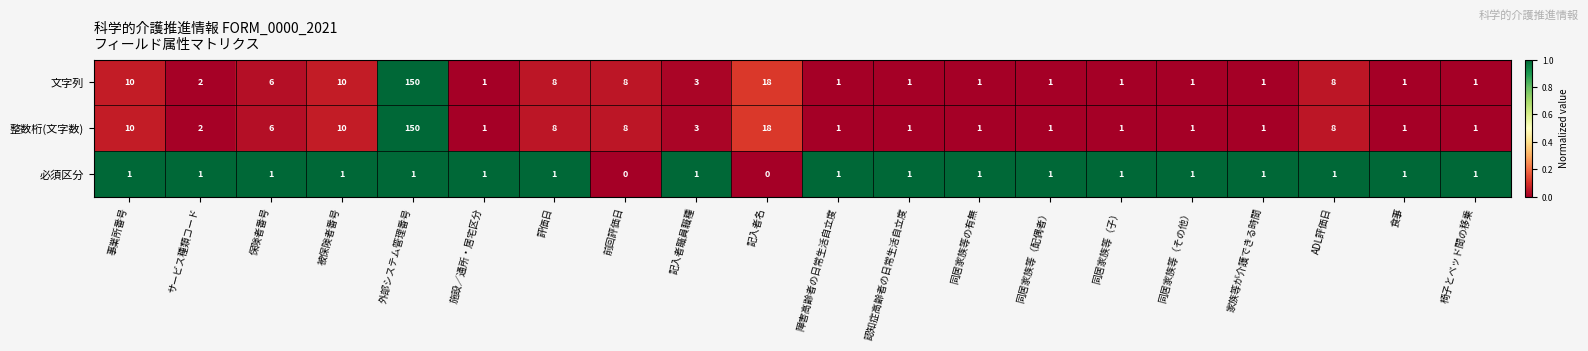

What is the difference between the highest and lowest values at 外部システム管理番号?

149